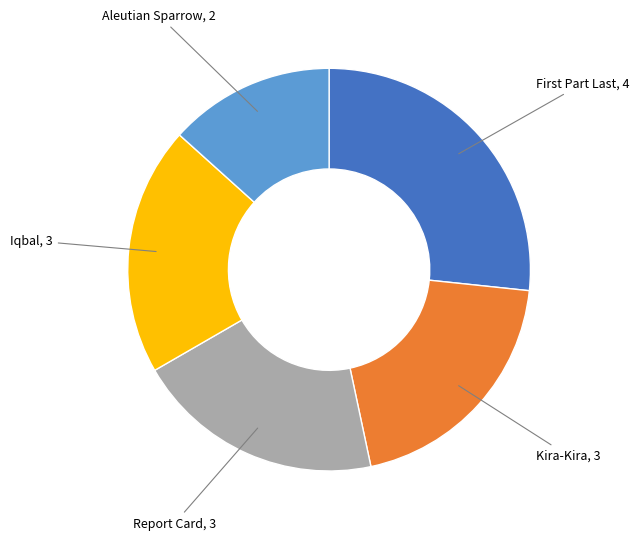

Is there a majority slice in this chart?

No